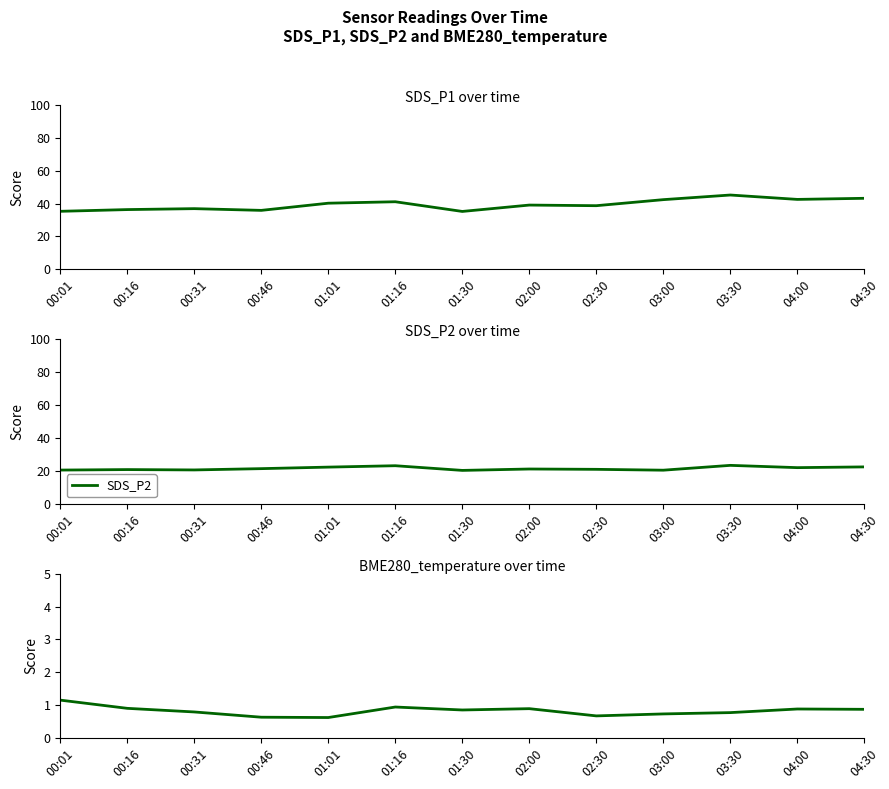

What is the sum of all BME280_temperature values?

10.7